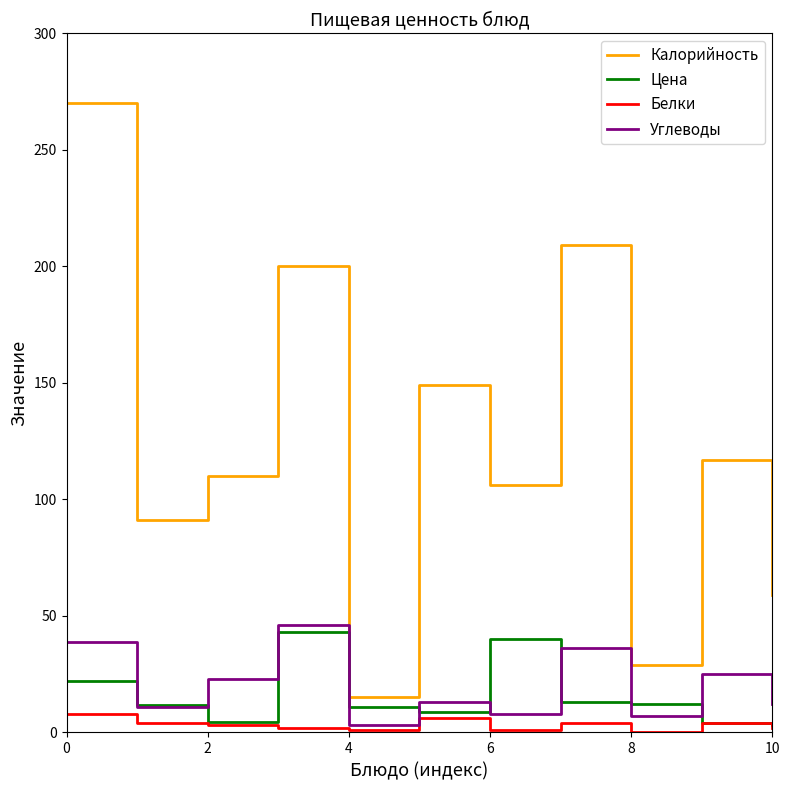

Which series has the widest spread of values?

Калорийность